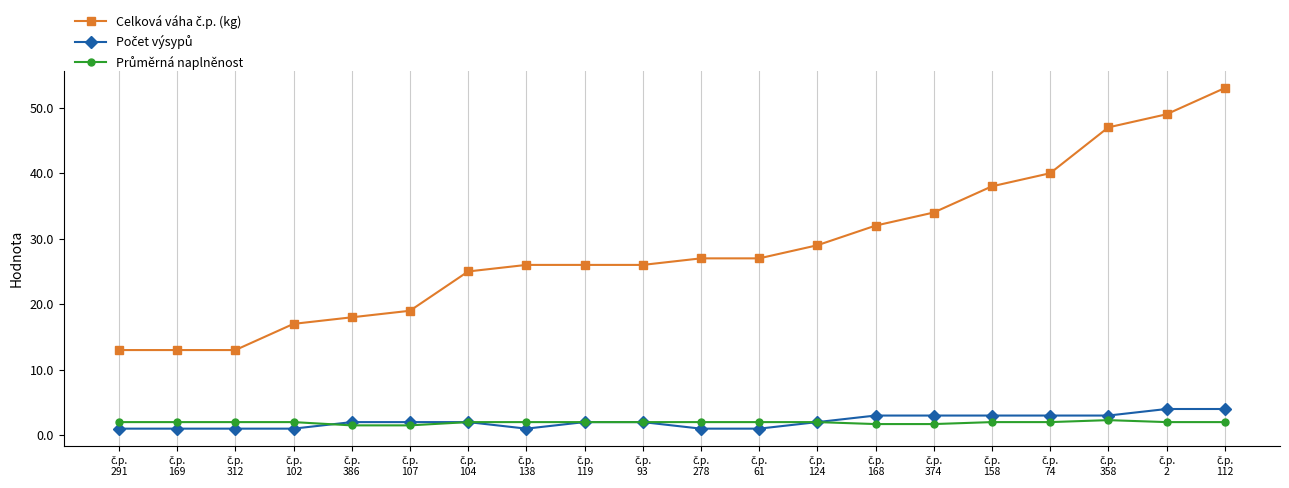

At how many categories does at least one series exceed 8?

20